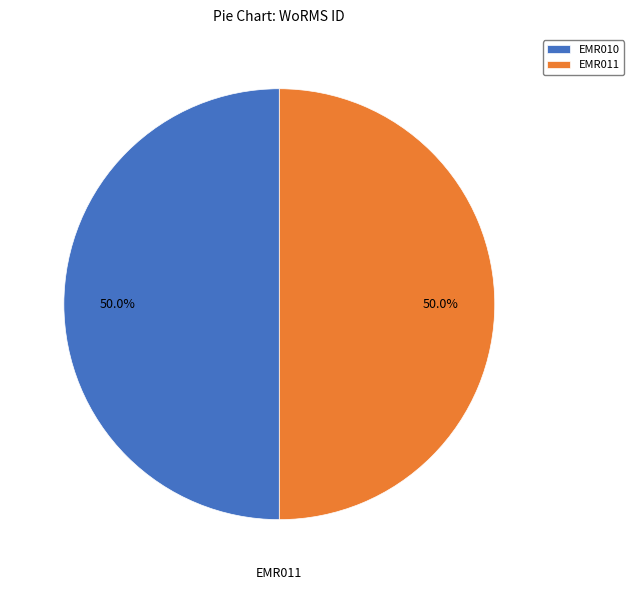

The EMR010 slice represents 50% of the pie. True or false?

True